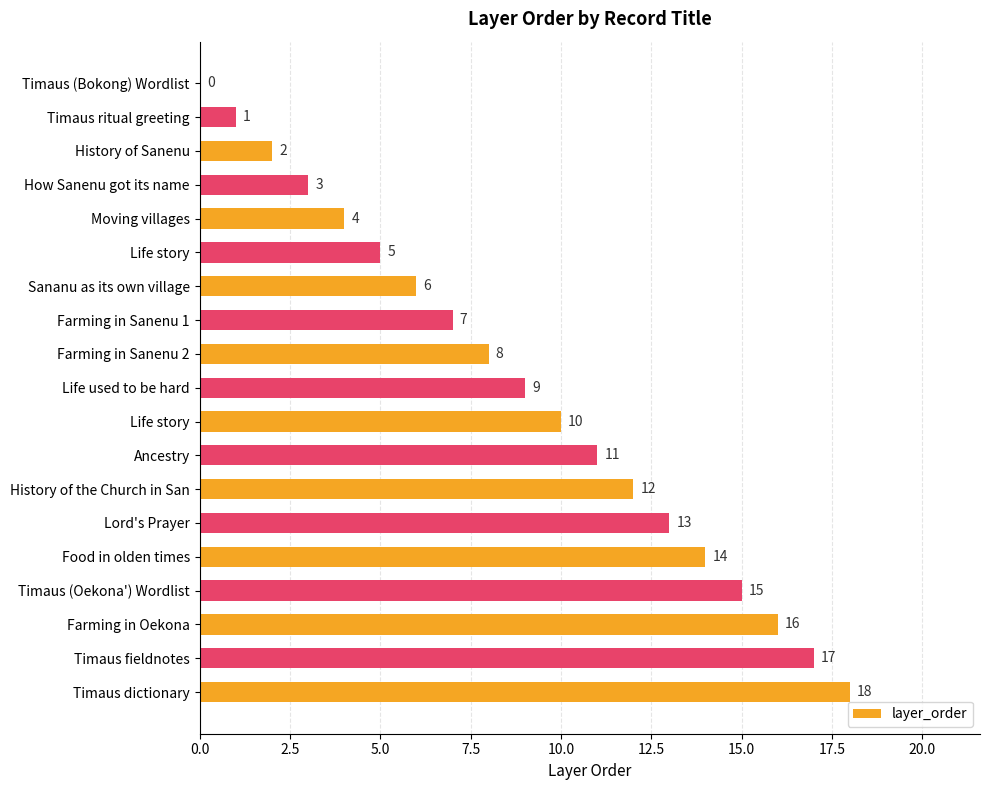

How many data points does each series have?

19